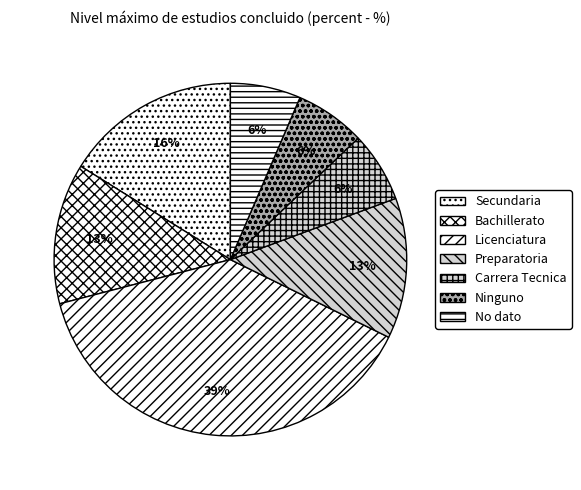

True or false: Carrera Tecnica accounts for 13% of the total.

False